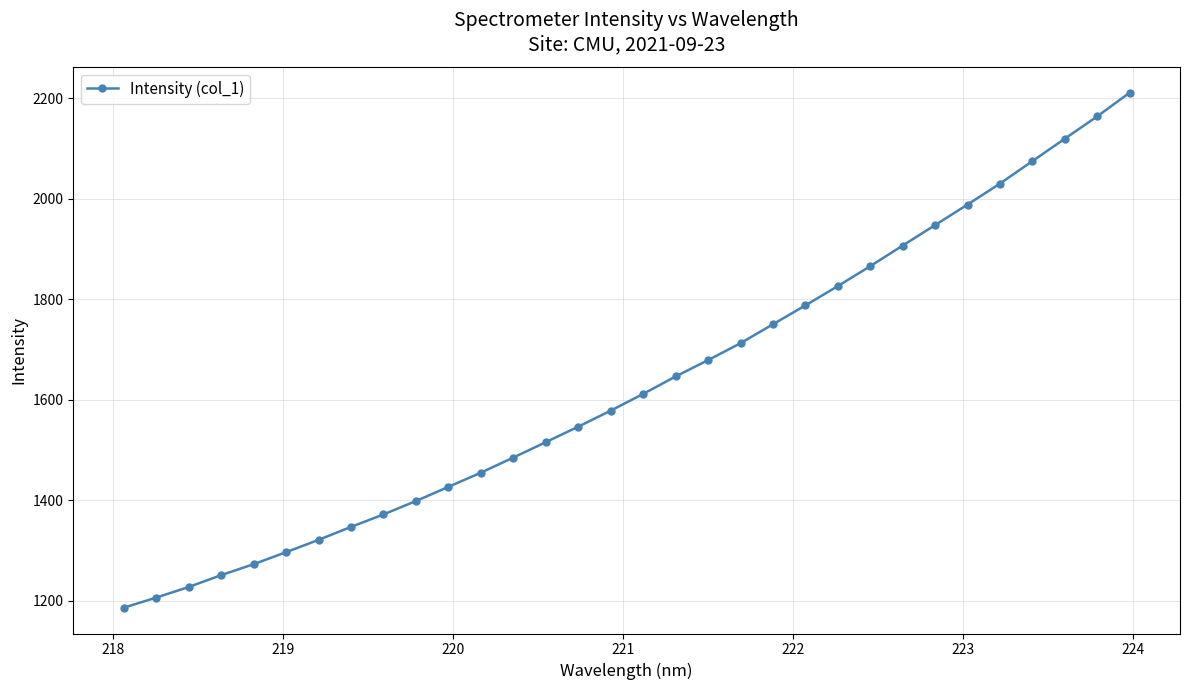

How many data points does each series have?

32